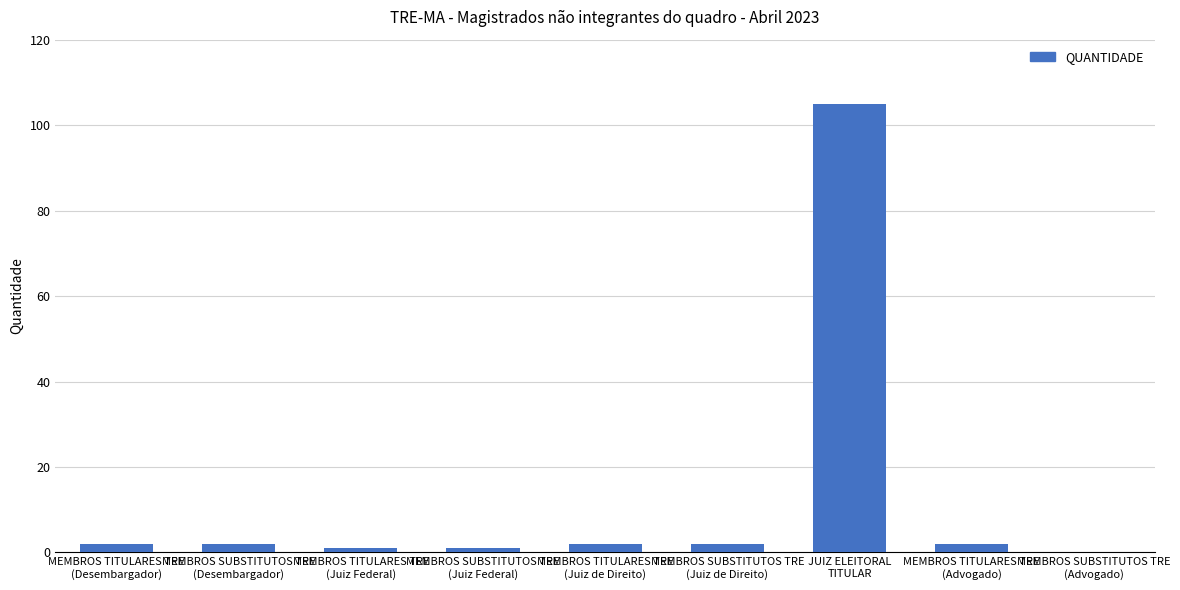

Reading right to left, transcribe all the data shown in this chart.

0	2	105	2	2	1	1	2	2